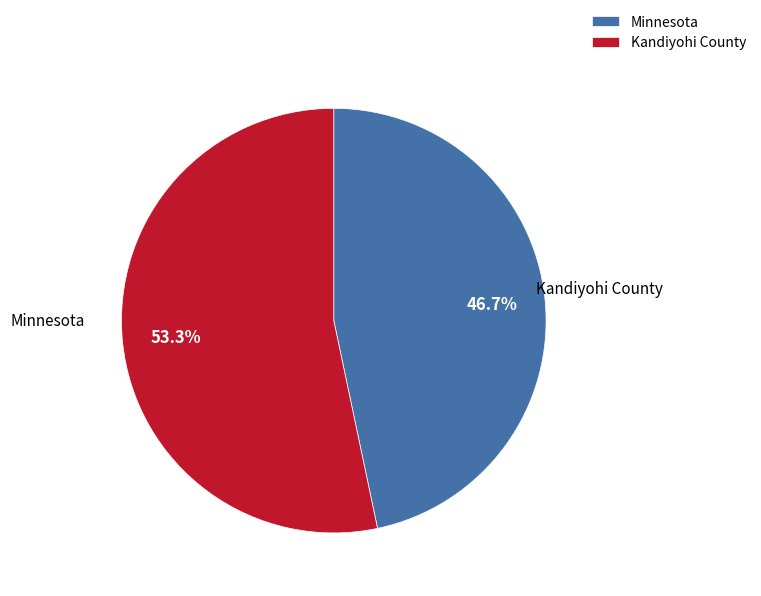

Does any single category account for the majority?

Yes